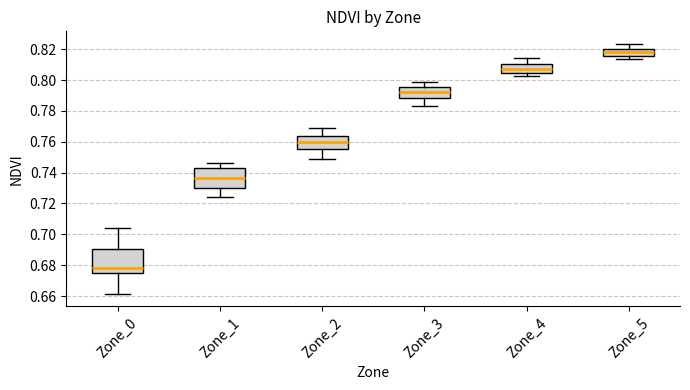

Reading left to right, transcribe this box plot: for each box, give where its median line is, the range the box spans, and where its two whiskers end, as read against the y-axis. The values are not printed on the chart, so give them approximately, as read against the axis.

Zone_0: median 0.678, box 0.676 to 0.690, whiskers 0.662 to 0.704
Zone_1: median 0.736, box 0.730 to 0.742, whiskers 0.724 to 0.746
Zone_2: median 0.760, box 0.756 to 0.764, whiskers 0.748 to 0.768
Zone_3: median 0.792, box 0.788 to 0.796, whiskers 0.784 to 0.798
Zone_4: median 0.806, box 0.804 to 0.810, whiskers 0.802 to 0.814
Zone_5: median 0.818, box 0.816 to 0.820, whiskers 0.814 to 0.824